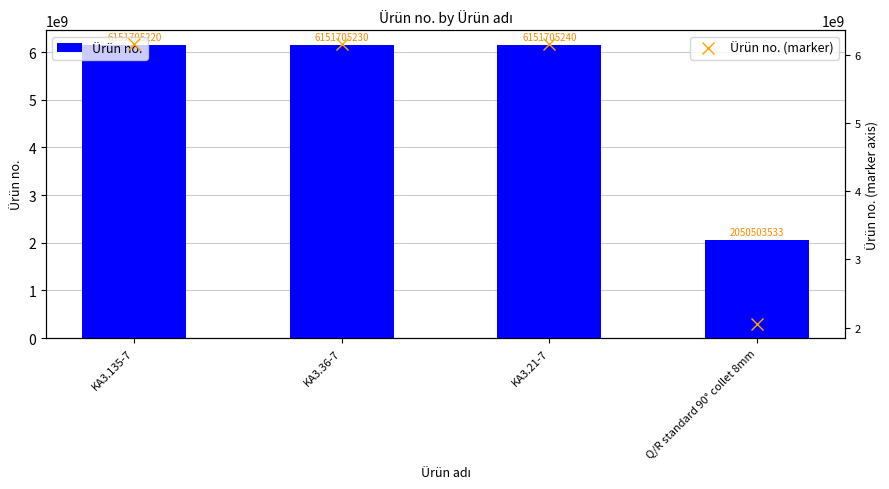

What is the approximate value of Ürün no. (marker) at KA3.135-7, to the nearest 10?

6151705220